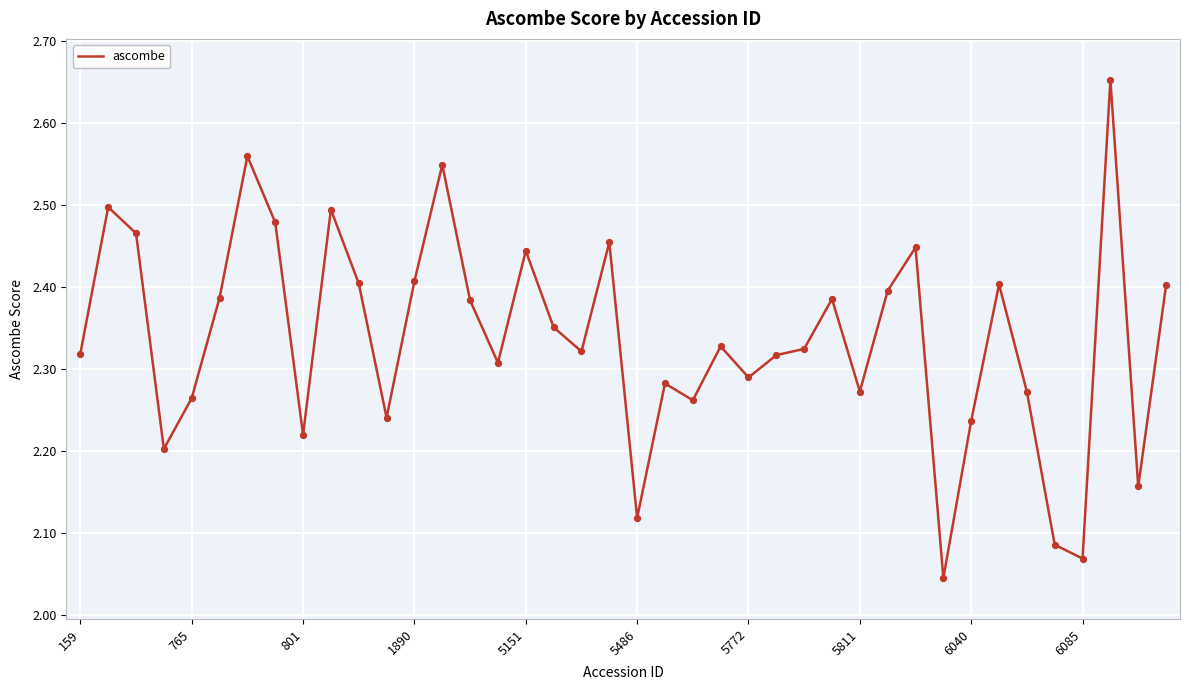

What is the difference between the maximum and minimum values?

0.6